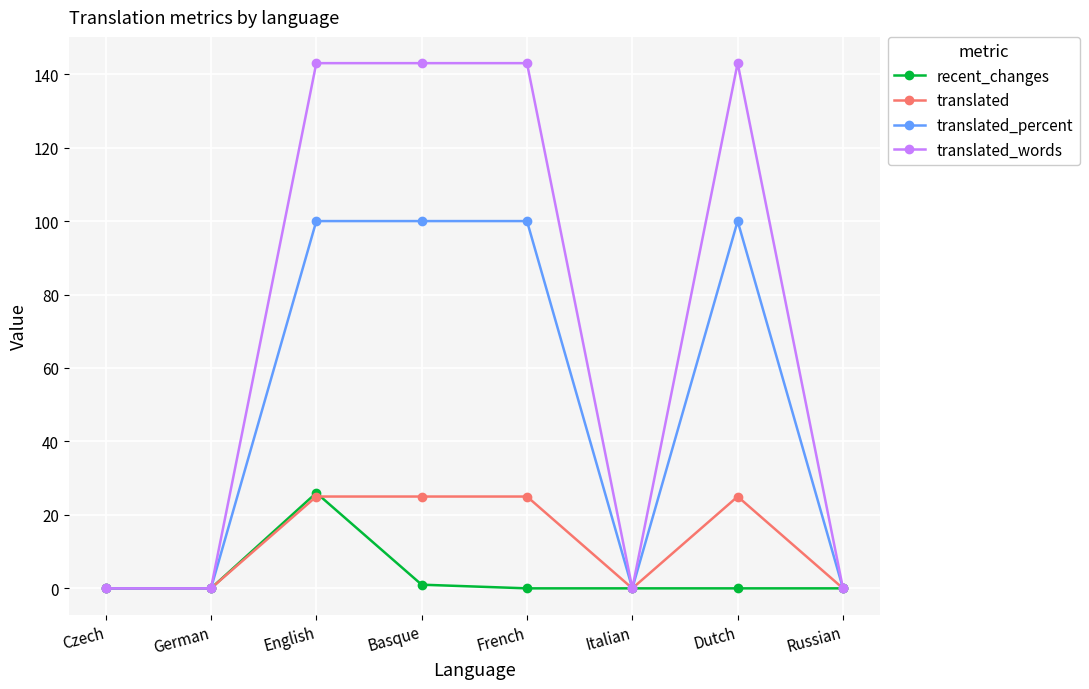

Rank the series at French from lowest to highest value.

recent_changes, translated, translated_percent, translated_words